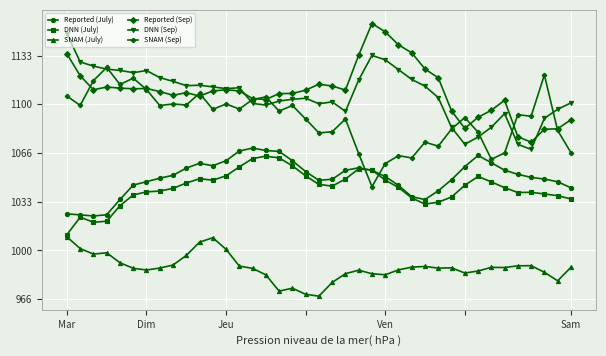

True or false: SNAM (July) has more than 1 points higher than both neighbors.

True